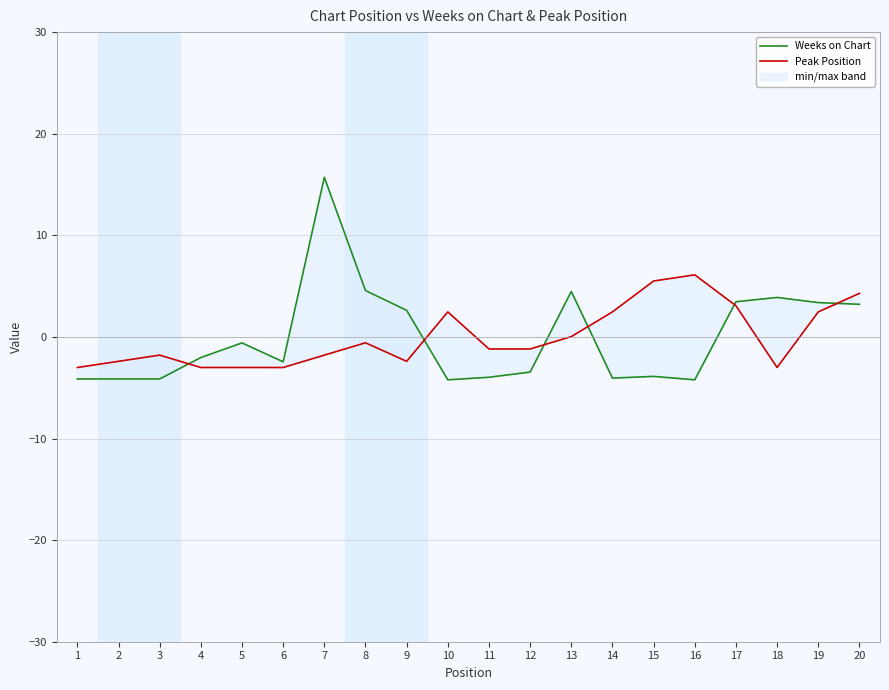

How many lines are shown in the chart?

2